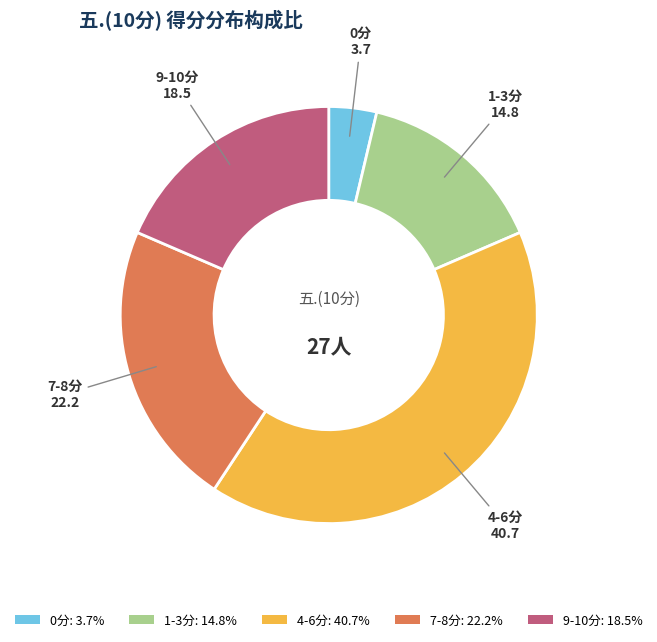

Does 4-6分: 40.7% account for over 50% of the chart?

No